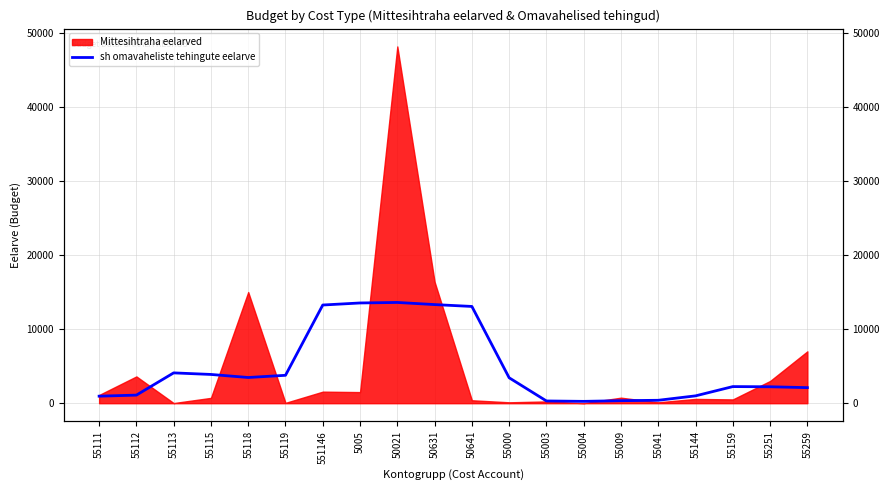

Approximately how many times larger is the value at 50021 compared to 55111?

14.3